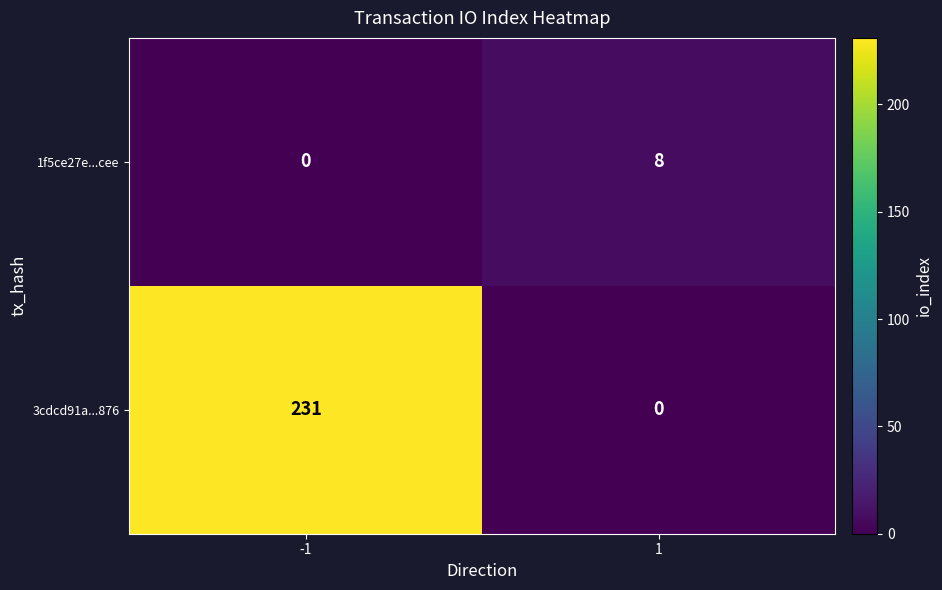

At 1, list the series in order from largest to smallest.

1f5ce27e...cee, 3cdcd91a...876